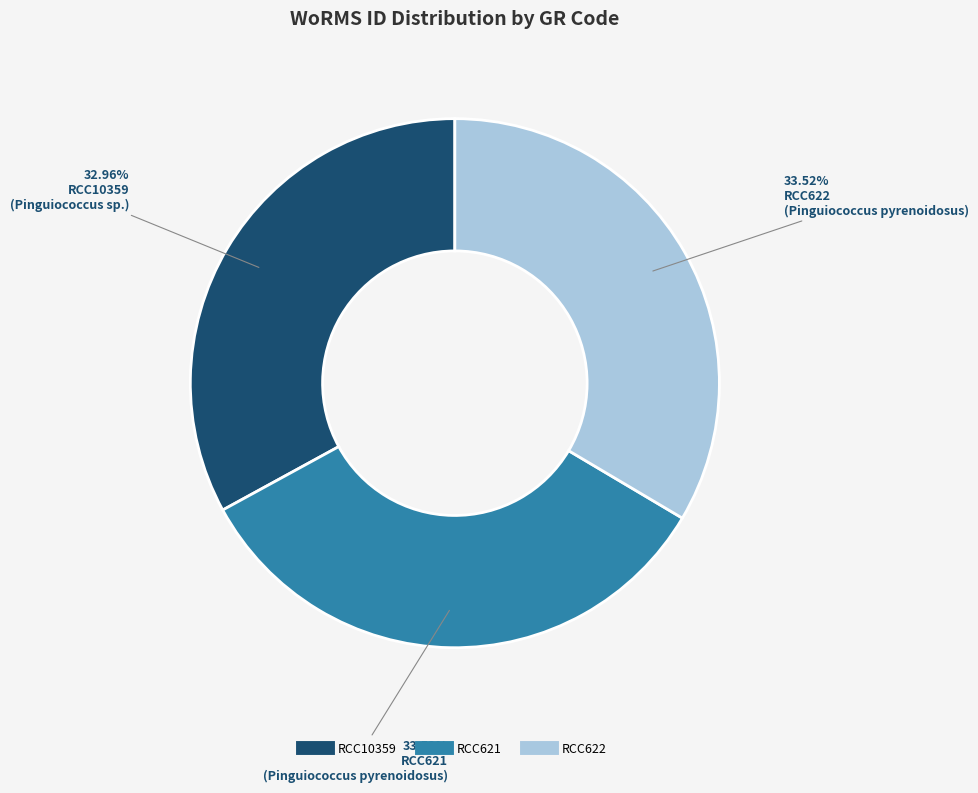

Is it true that RCC621 is 34% of the pie?

True